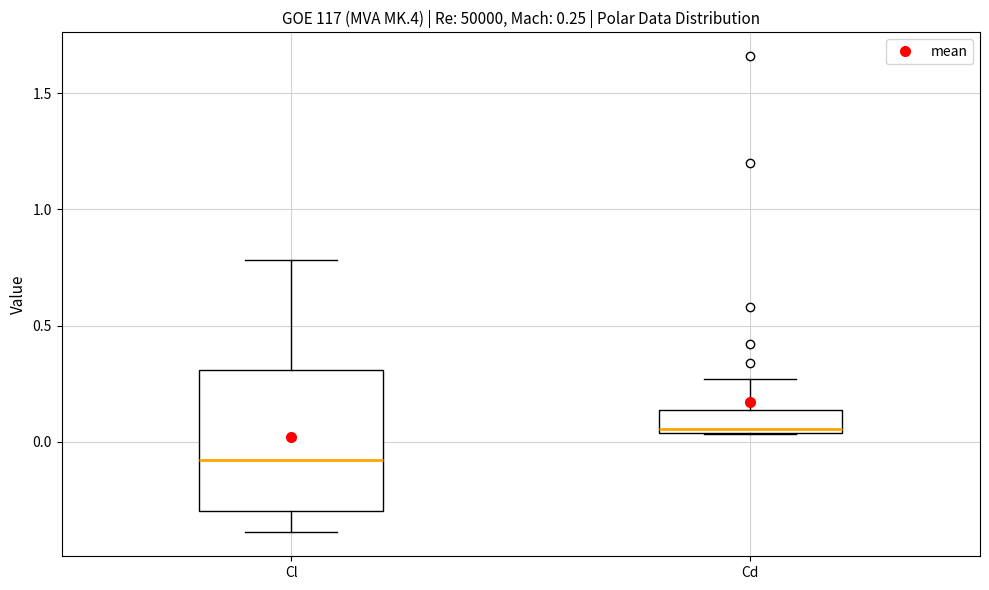

Comparing the boxes themselves (not the whiskers), which one is the tallest?

Cl